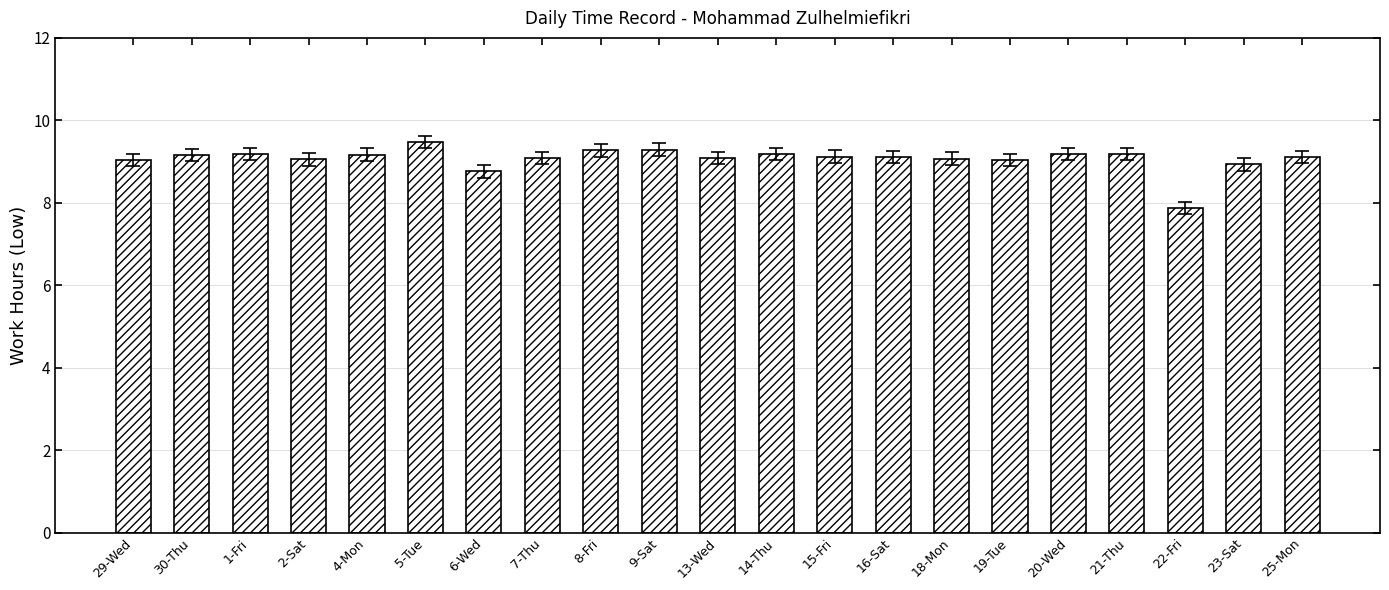

How many categories are shown in the chart?

21